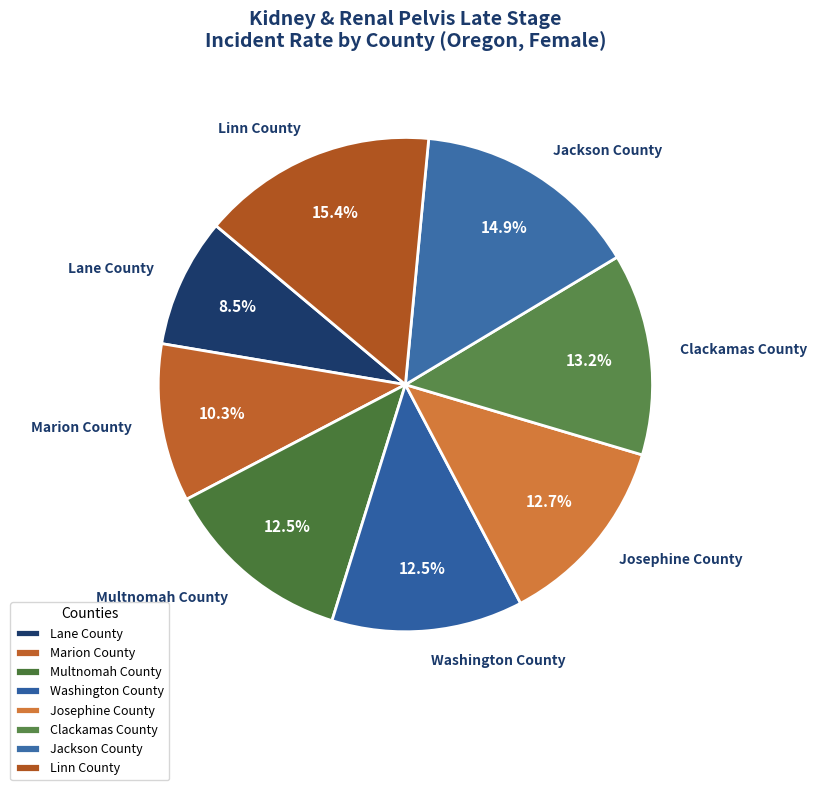

What percentage do Clackamas County and Multnomah County together represent?

25.7%